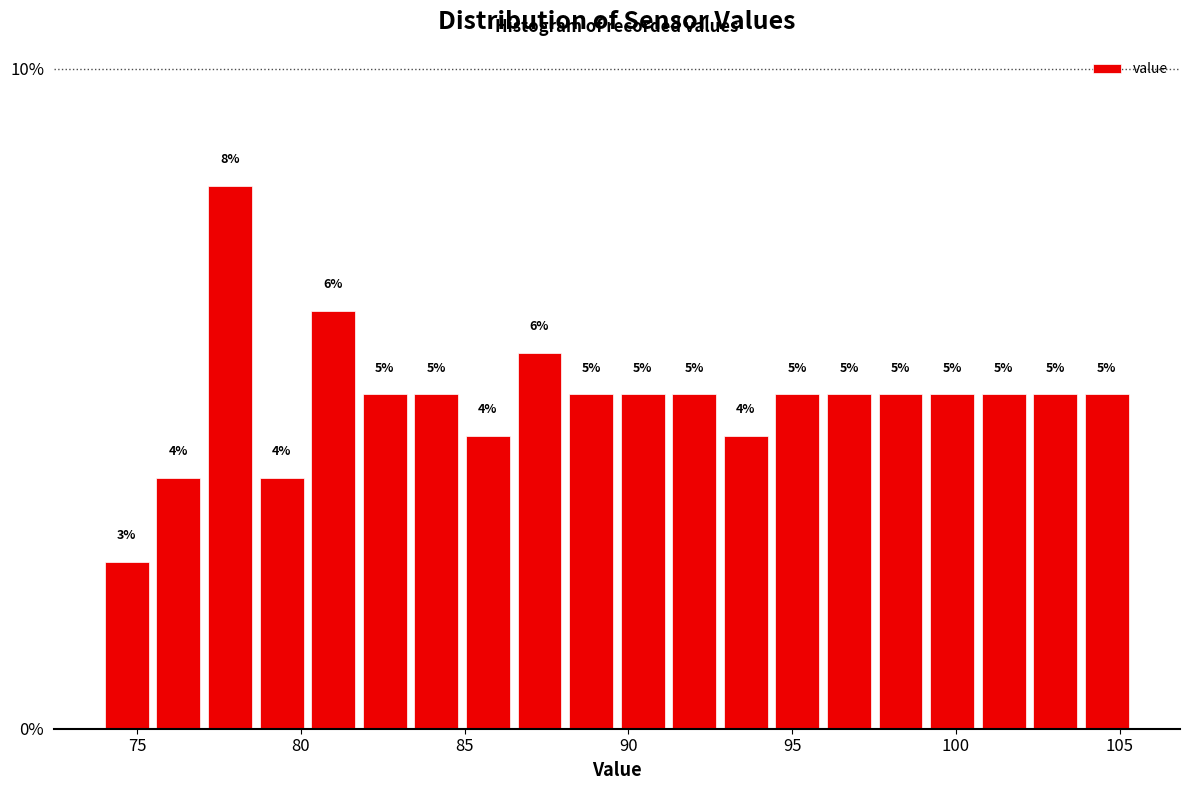

Read against the x-axis, roughly where is the centre of the tallest bar?

78.0